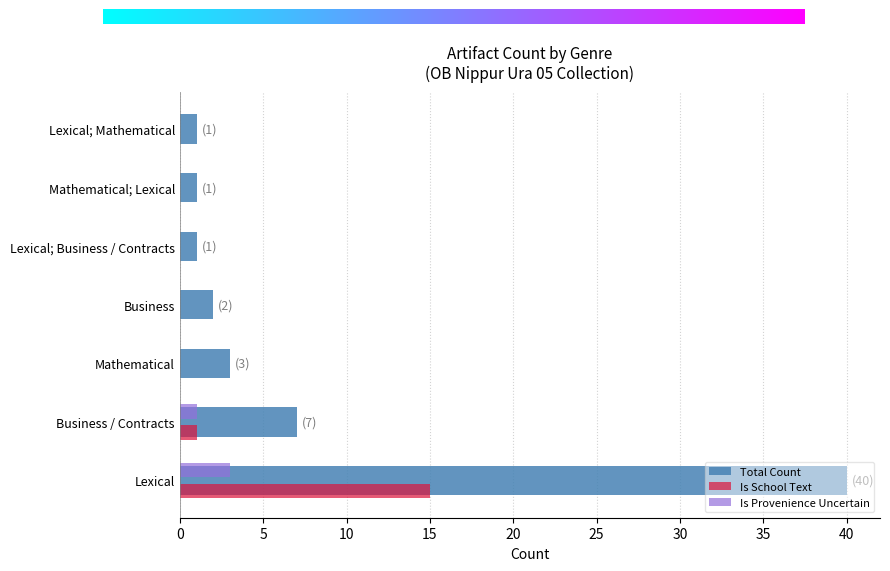

What is the greatest value displayed?

40